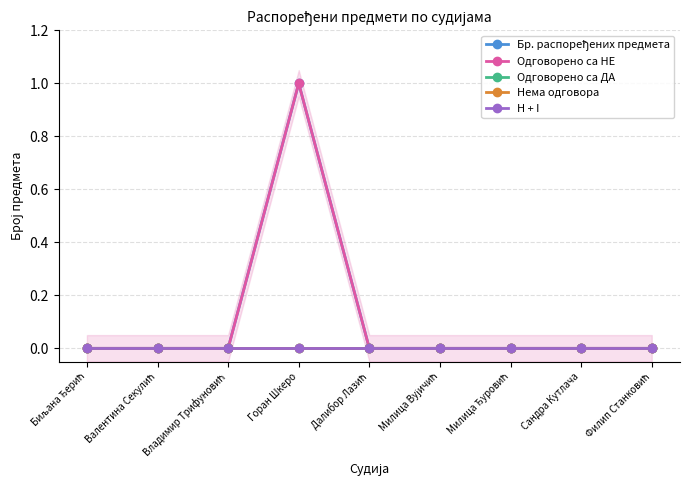

What are all the series names shown in the legend?

Бр. распоређених предмета, Одговорено са НЕ, Одговорено са ДА, Нема одговора, H + I